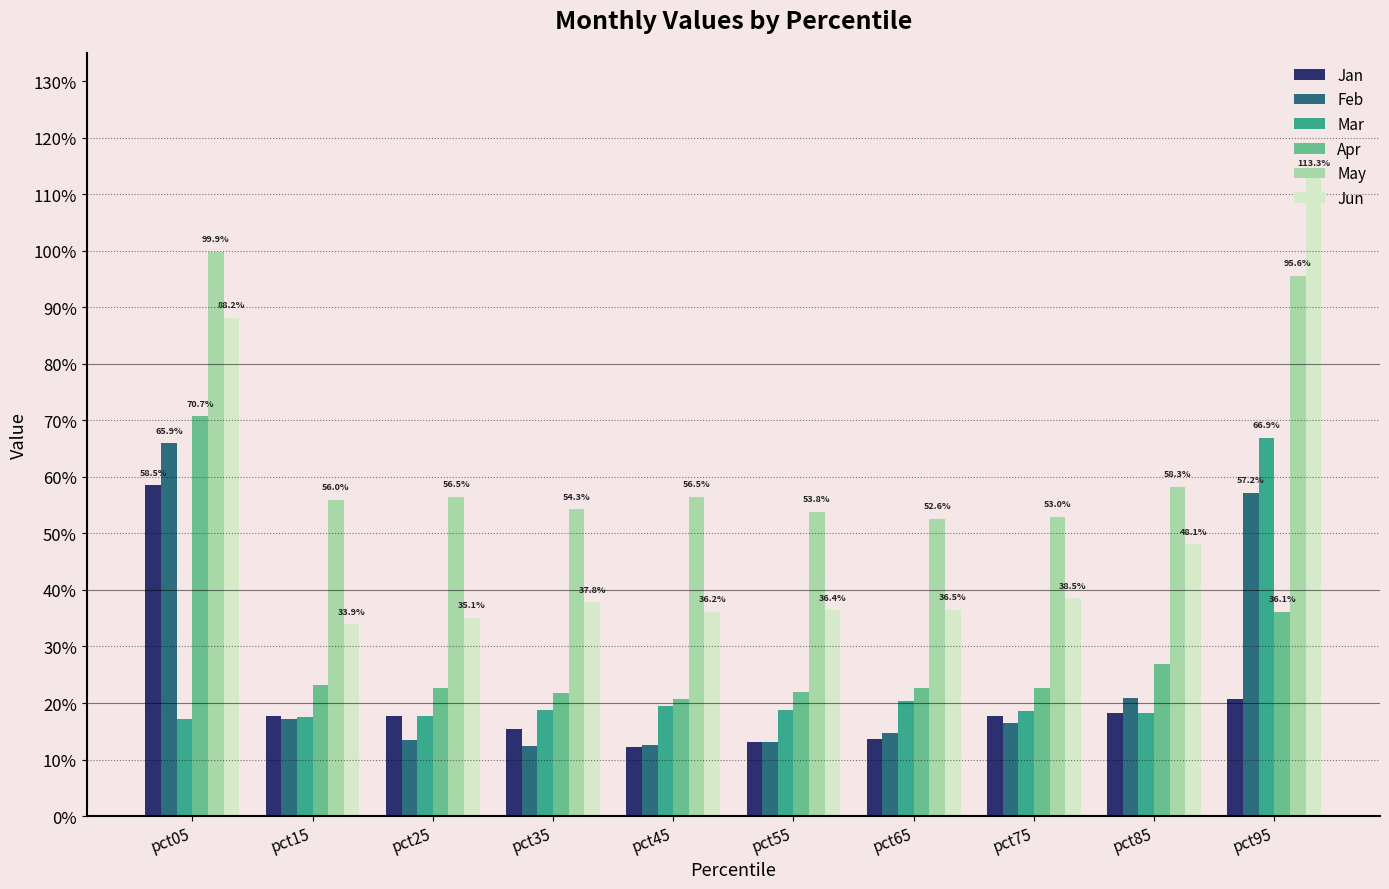

What is the total value across all series at pct95?

3.9